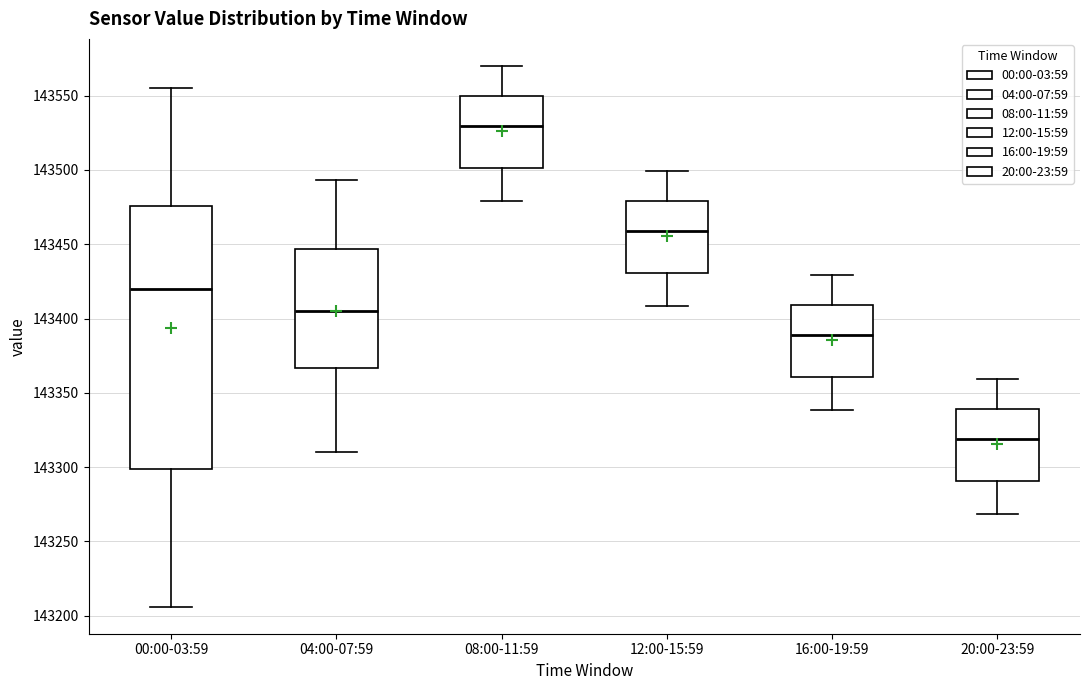

Reading left to right, transcribe this box plot: for each box, give where its median line is, the range the box spans, and where its two whiskers end, as read against the y-axis. The values are not printed on the chart, so give them approximately, as read against the axis.

00:00-03:59: median 143420, box 143300 to 143475, whiskers 143205 to 143555
04:00-07:59: median 143405, box 143365 to 143445, whiskers 143310 to 143495
08:00-11:59: median 143530, box 143500 to 143550, whiskers 143480 to 143570
12:00-15:59: median 143460, box 143430 to 143480, whiskers 143410 to 143500
16:00-19:59: median 143390, box 143360 to 143410, whiskers 143340 to 143430
20:00-23:59: median 143320, box 143290 to 143340, whiskers 143270 to 143360